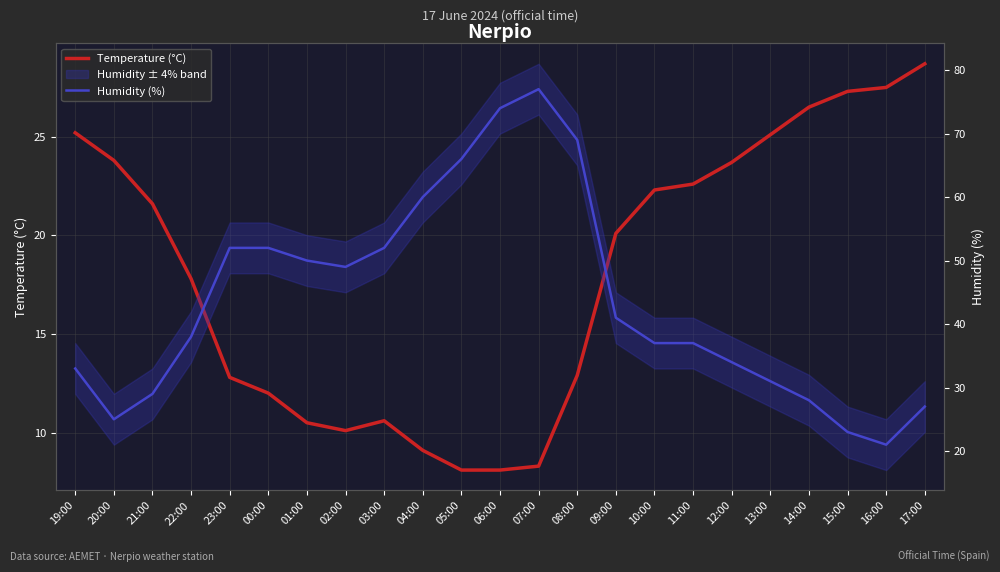

In Temperature (°C), how many points are higher than both neighbors (excluding endpoints)?

1